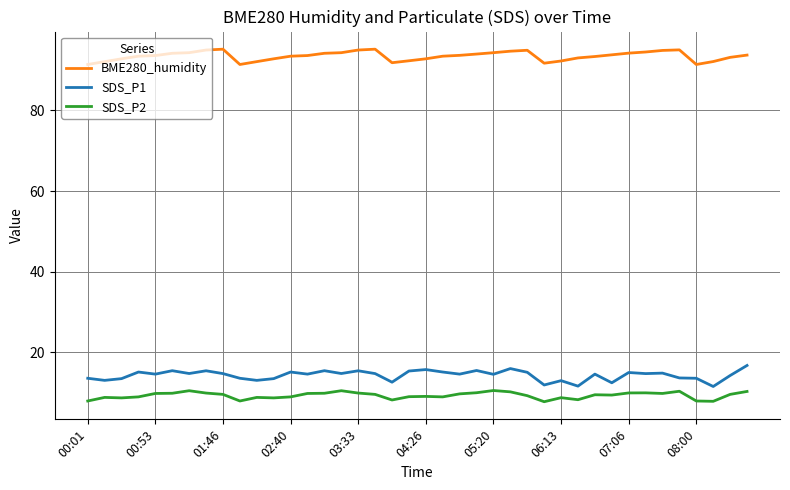

List the series in order of their peak value, highest first.

BME280_humidity, SDS_P1, SDS_P2